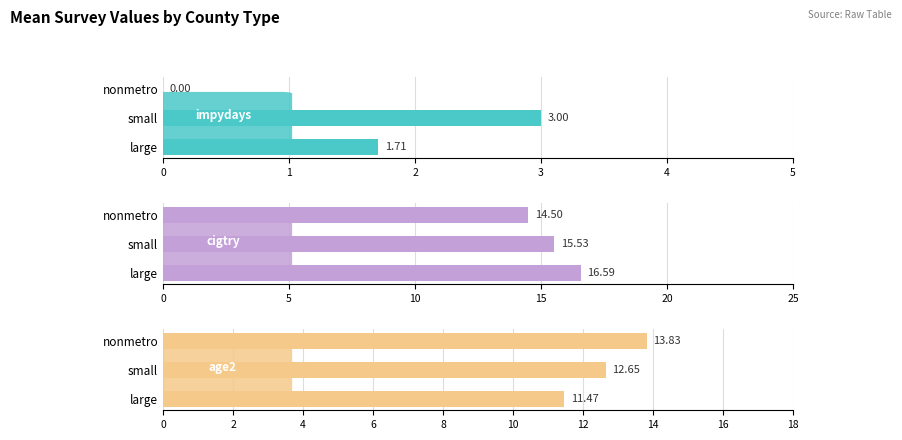

What is the sum of all impydays values?

4.7